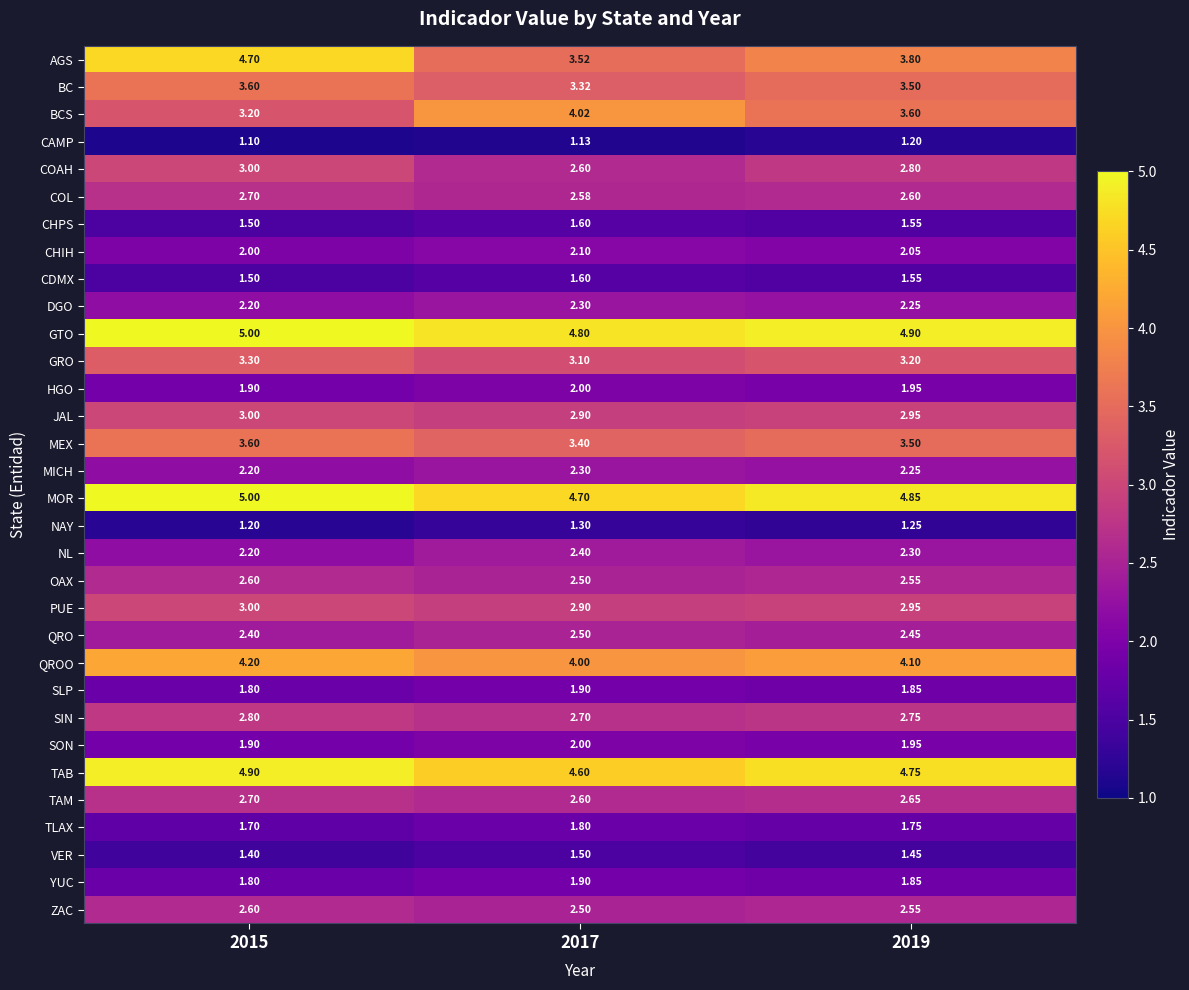

Which series changed the most between 2015 and 2019?

AGS